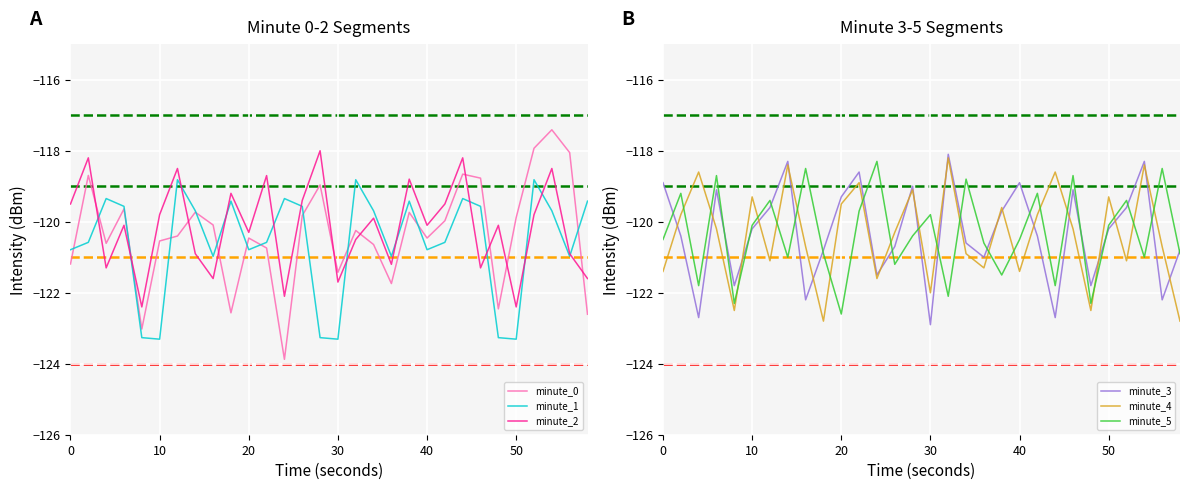

Reading right to left, what are all the values shown in this chart?

minute_0: -122.6	-118.1	-117.4	-117.9	-119.9	-122.5	-118.8	-118.7	-120.0	-120.5	-119.7	-121.7	-120.6	-120.2	-121.4	-119.0	-119.8	-123.9	-120.7	-120.5	-122.6	-120.1	-119.7	-120.4	-120.5	-123.0	-119.6	-120.6	-118.7	-121.2
minute_1: -119.4	-121.0	-119.7	-118.8	-123.3	-123.3	-119.6	-119.3	-120.6	-120.8	-119.4	-121.0	-119.7	-118.8	-123.3	-123.3	-119.6	-119.3	-120.6	-120.8	-119.4	-121.0	-119.7	-118.8	-123.3	-123.3	-119.6	-119.3	-120.6	-120.8
minute_2: -121.6	-120.9	-118.5	-119.8	-122.4	-120.1	-121.3	-118.2	-119.5	-120.1	-118.8	-121.2	-119.9	-120.5	-121.7	-118.0	-119.4	-122.1	-118.7	-120.3	-119.2	-121.6	-120.9	-118.5	-119.8	-122.4	-120.1	-121.3	-118.2	-119.5
minute_3: -120.8	-122.2	-118.3	-119.6	-120.2	-121.8	-119.1	-122.7	-120.4	-118.9	-119.7	-121.0	-120.6	-118.1	-122.9	-119.0	-120.7	-121.5	-118.6	-119.3	-120.8	-122.2	-118.3	-119.6	-120.2	-121.8	-119.1	-122.7	-120.4	-118.9
minute_4: -122.8	-120.7	-118.4	-121.1	-119.3	-122.5	-120.2	-118.6	-119.8	-121.4	-119.6	-121.3	-120.9	-118.2	-122.0	-119.1	-120.3	-121.6	-118.9	-119.5	-122.8	-120.7	-118.4	-121.1	-119.3	-122.5	-120.2	-118.6	-119.8	-121.4
minute_5: -120.9	-118.5	-121.0	-119.4	-120.1	-122.3	-118.7	-121.8	-119.2	-120.5	-121.5	-120.6	-118.8	-122.1	-119.8	-120.4	-121.2	-118.3	-119.7	-122.6	-120.9	-118.5	-121.0	-119.4	-120.1	-122.3	-118.7	-121.8	-119.2	-120.5